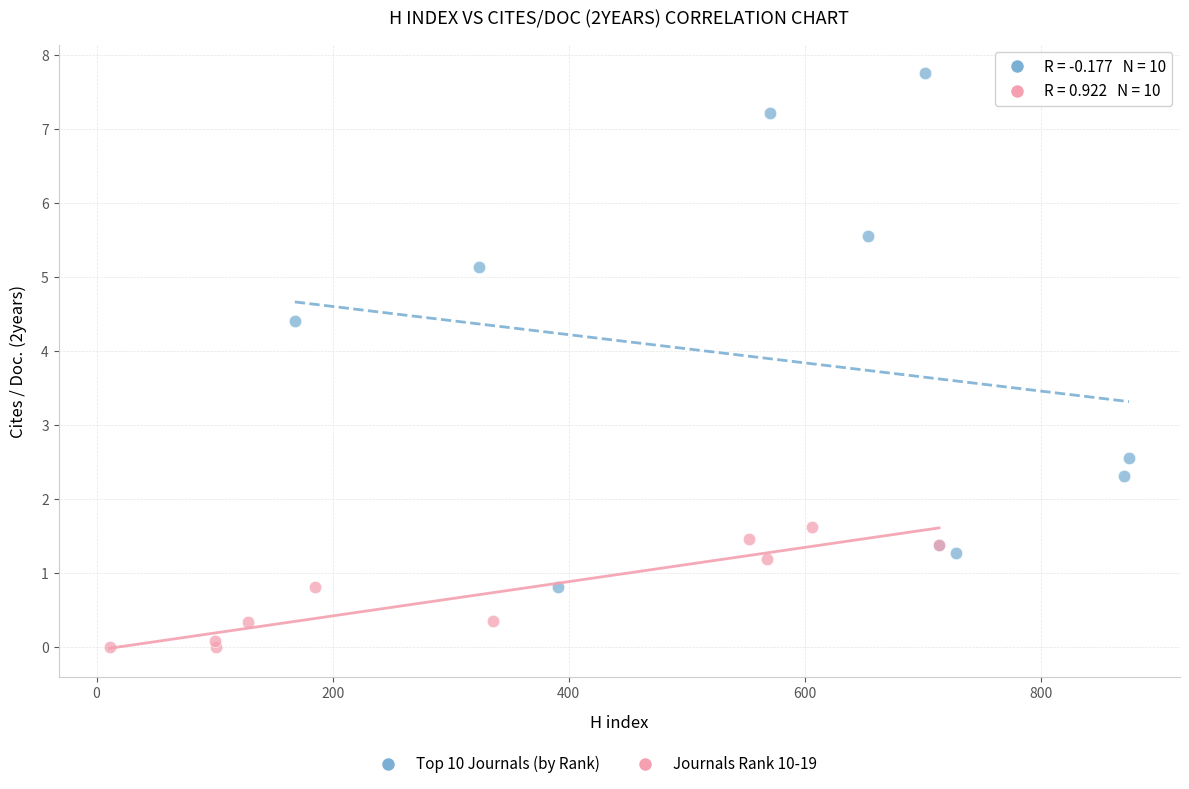

Which series has the widest spread of Y values?

Top 10 Journals (by Rank)